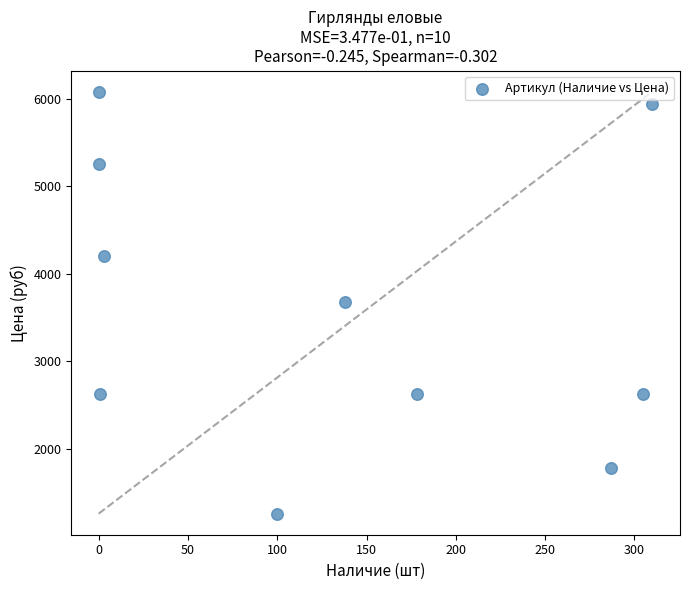

What is the average X value?

132.2